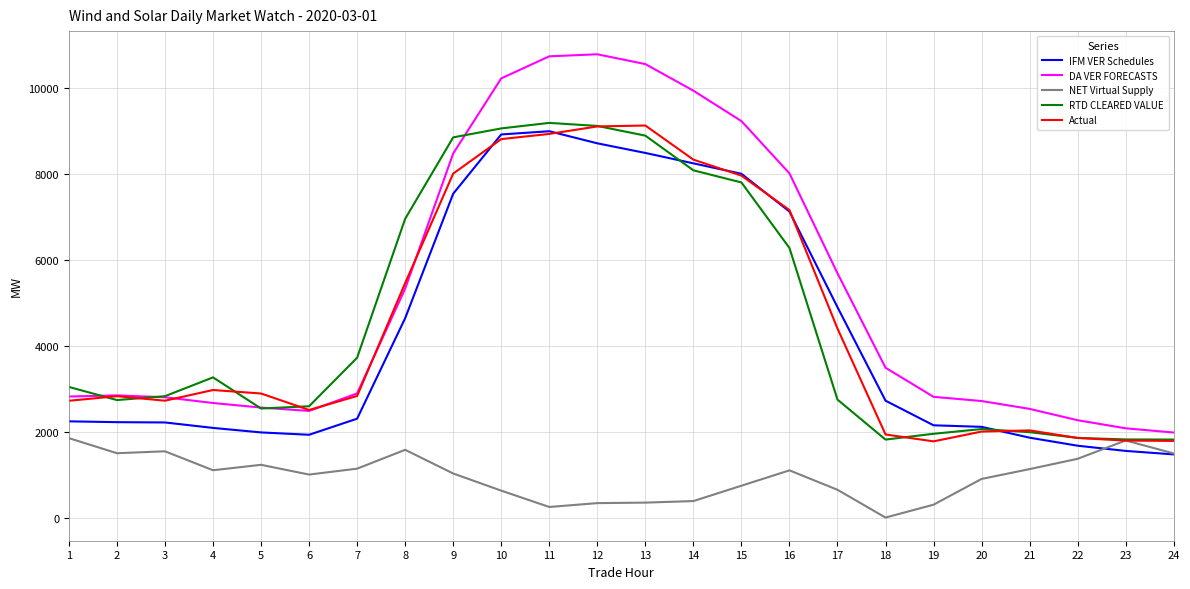

The RTD CLEARED VALUE series shows 3097.0 at 19. True or false?

False